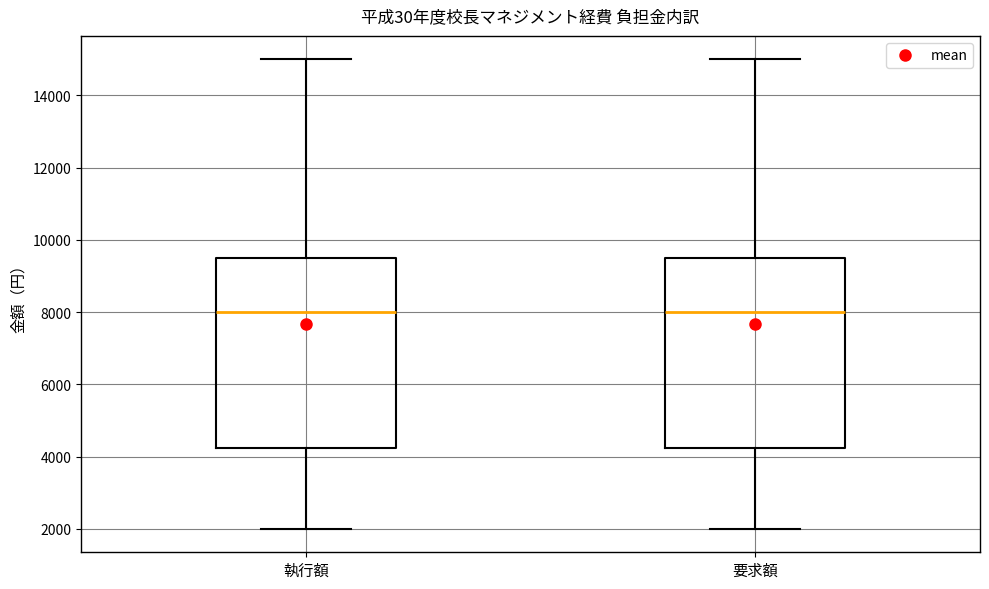

Reading left to right, read every box against the y-axis: the position of its median line, the range the box covers, and the ends of its whiskers. The values are not printed on the chart, so give them approximately, as read against the axis.

執行額: median 8000, box 4200 to 9600, whiskers 2000 to 15000
要求額: median 8000, box 4200 to 9600, whiskers 2000 to 15000